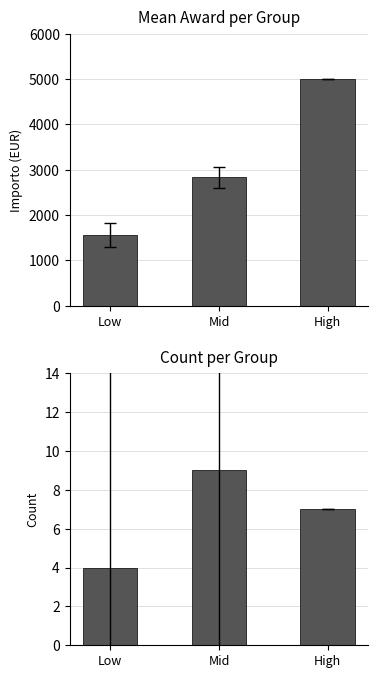

What is the total value across all series at Low?

1566.5